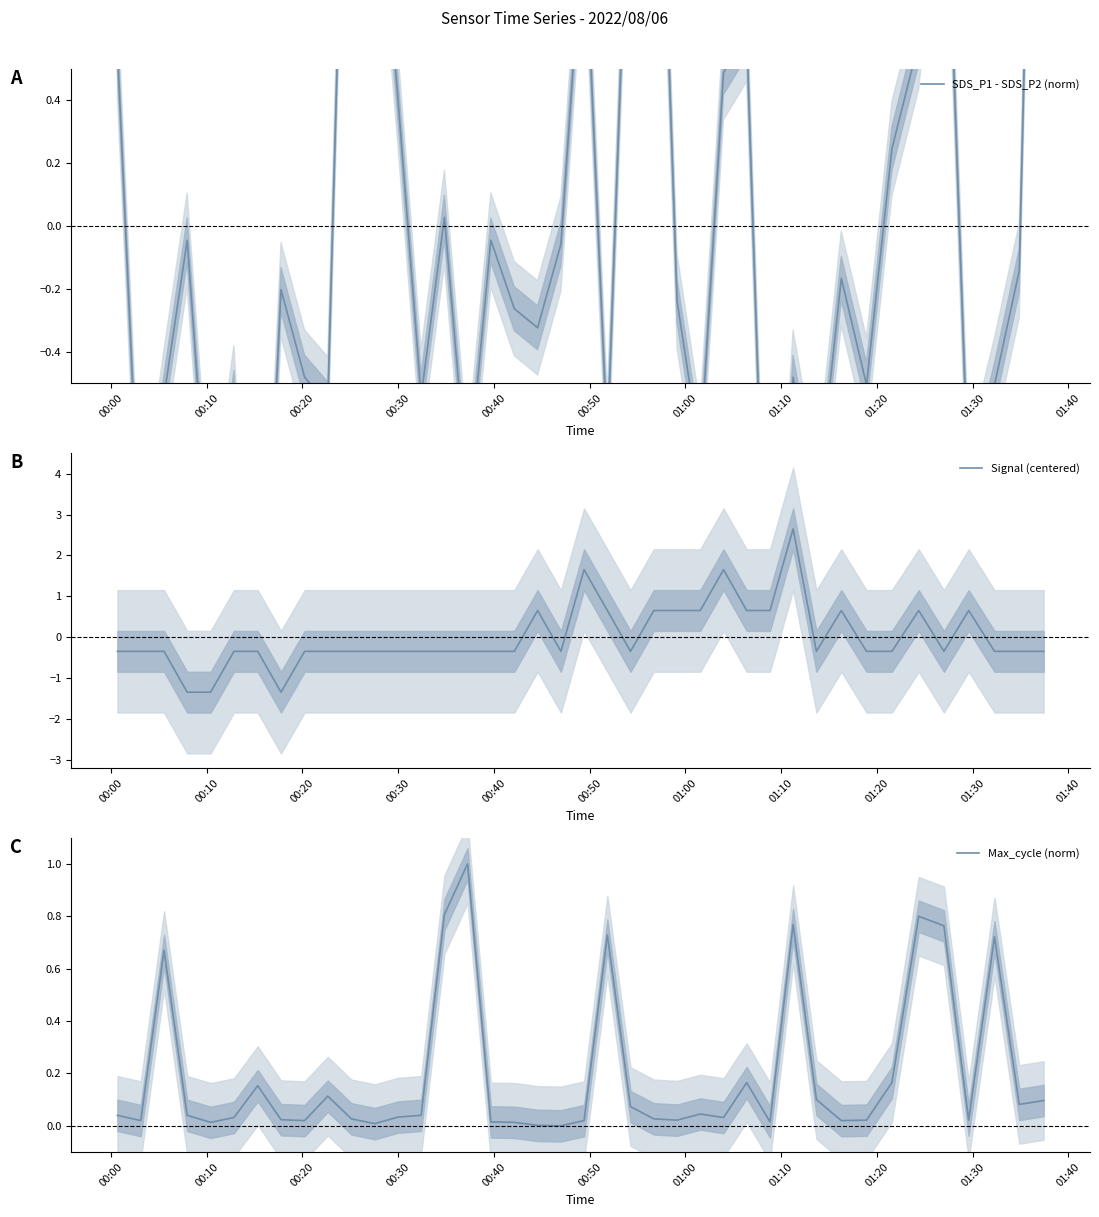

Does the chart have visible grid lines?

No